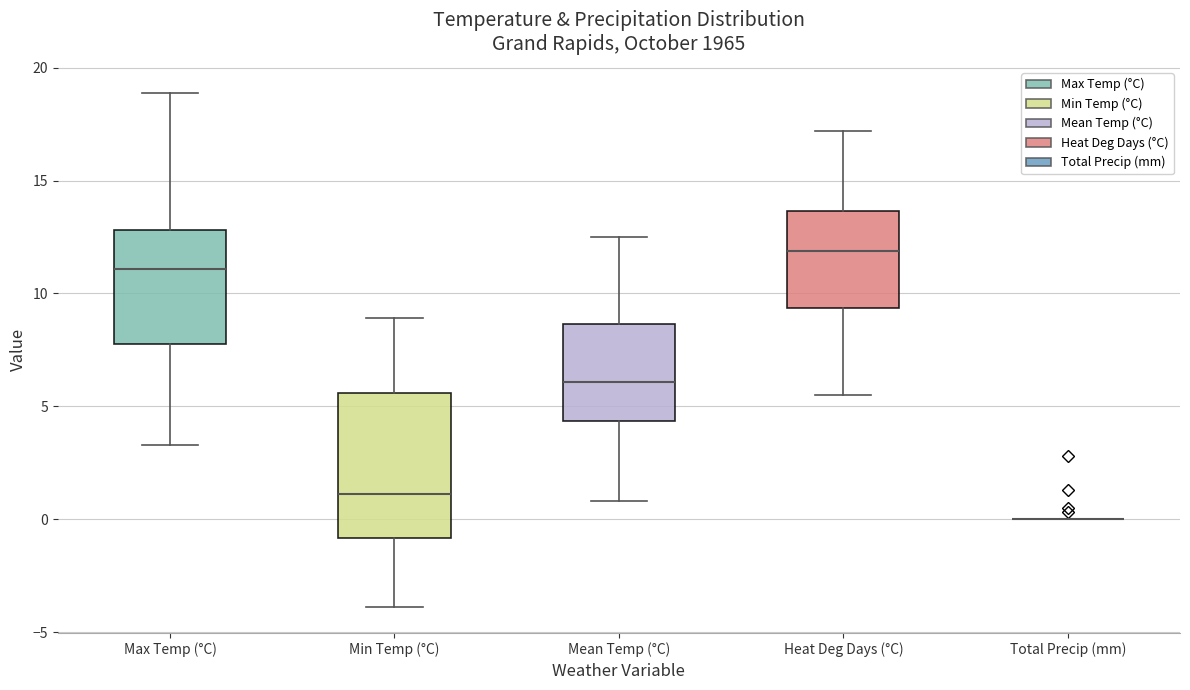

Which box is the tallest, from its lower edge to its upper edge?

Min Temp (°C)